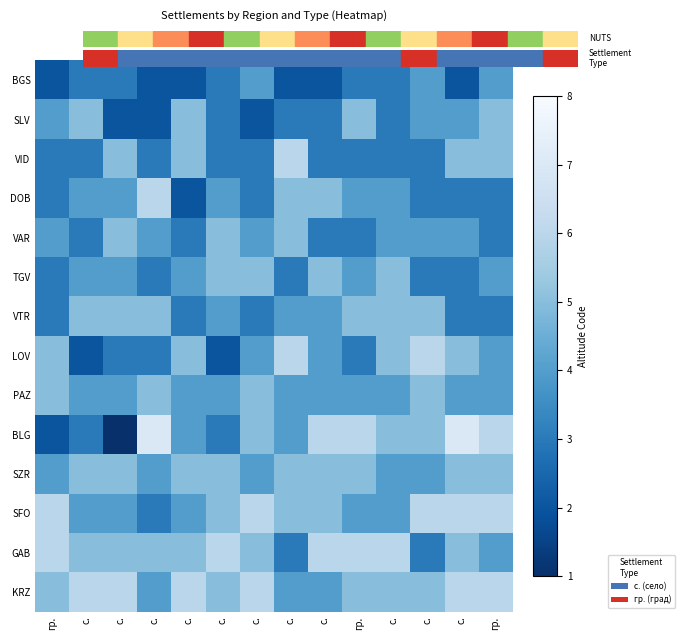

What is the maximum value shown in the chart?

7